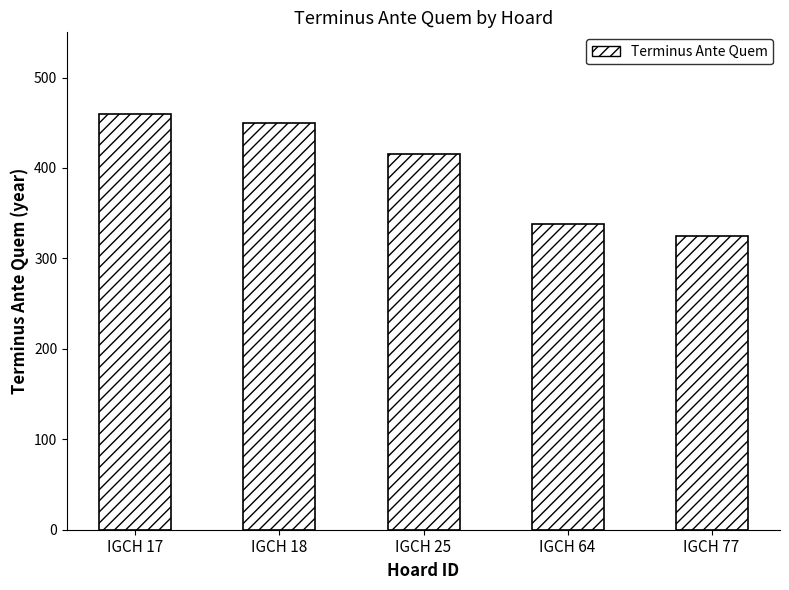

Where is the data nearest to the value 392?

IGCH 25